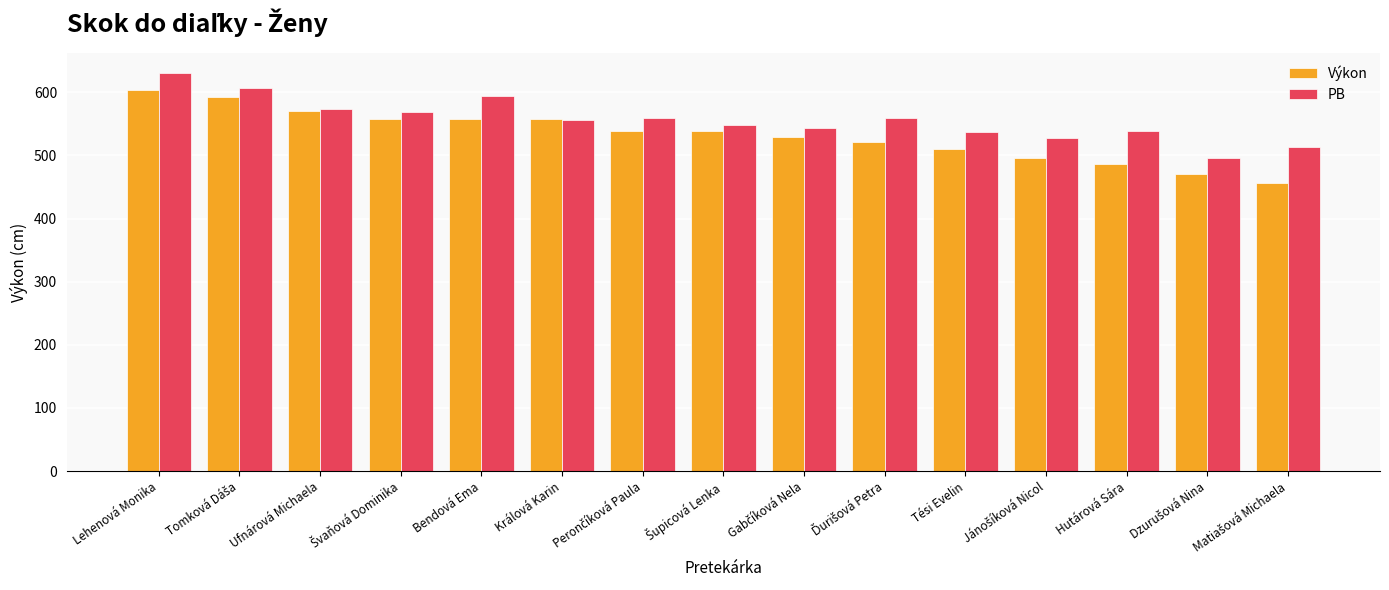

Rank the series by their average value, from lowest to highest.

Výkon, PB